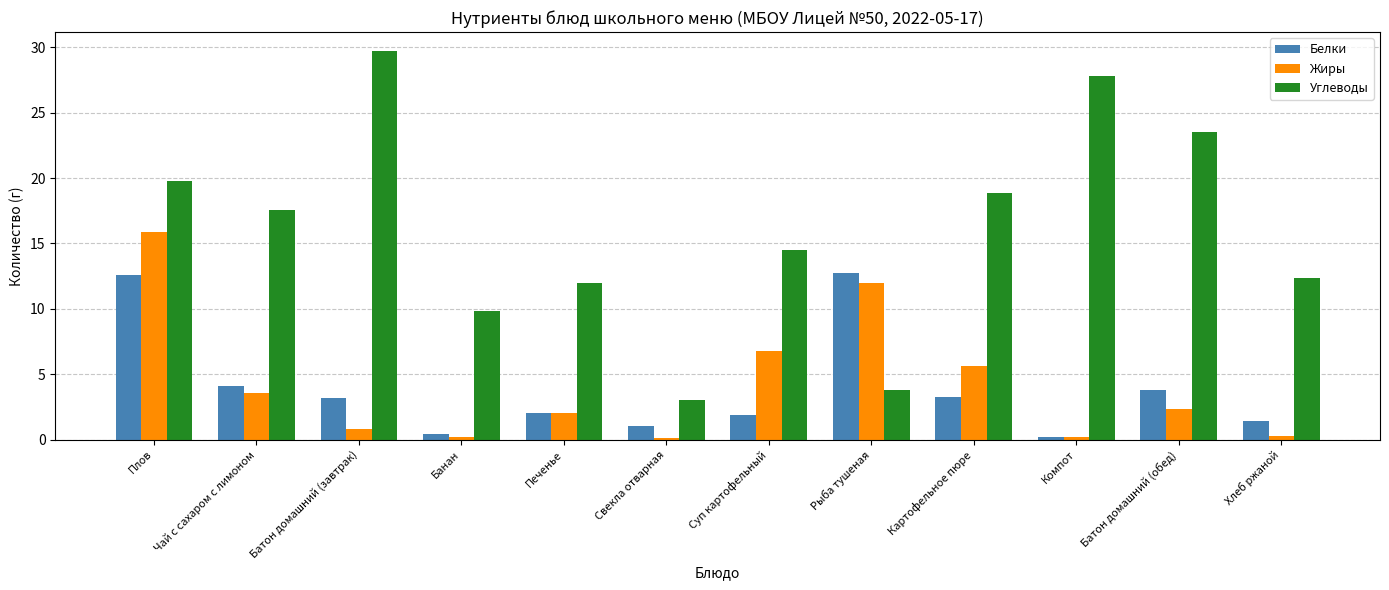

List the series in order of their peak value, highest first.

Углеводы, Жиры, Белки